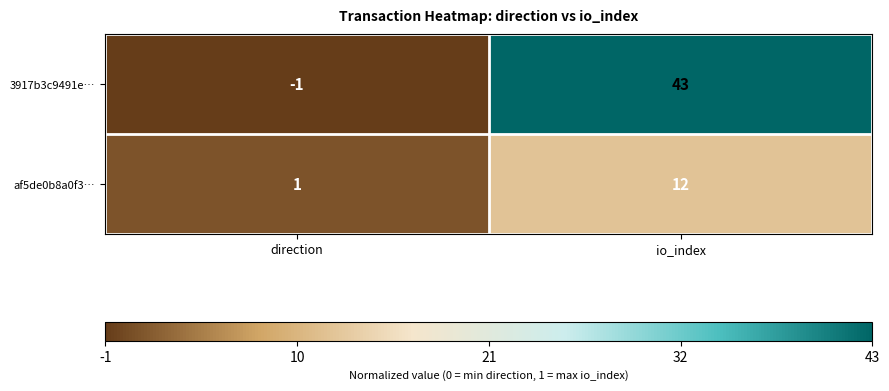

Which series has the widest spread of values?

3917b3c9491e…